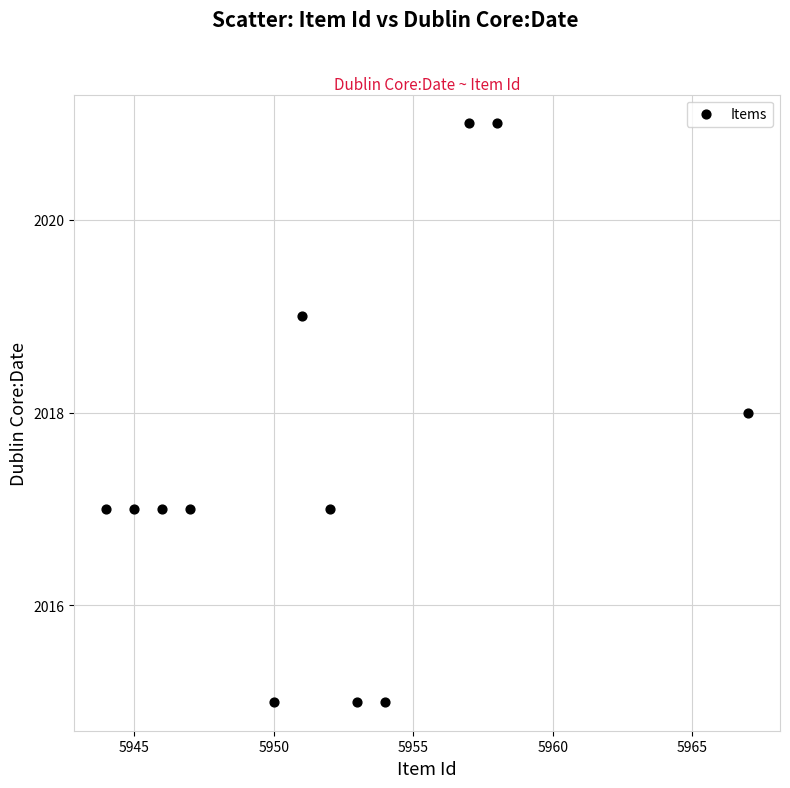

What is the average X value?

5952